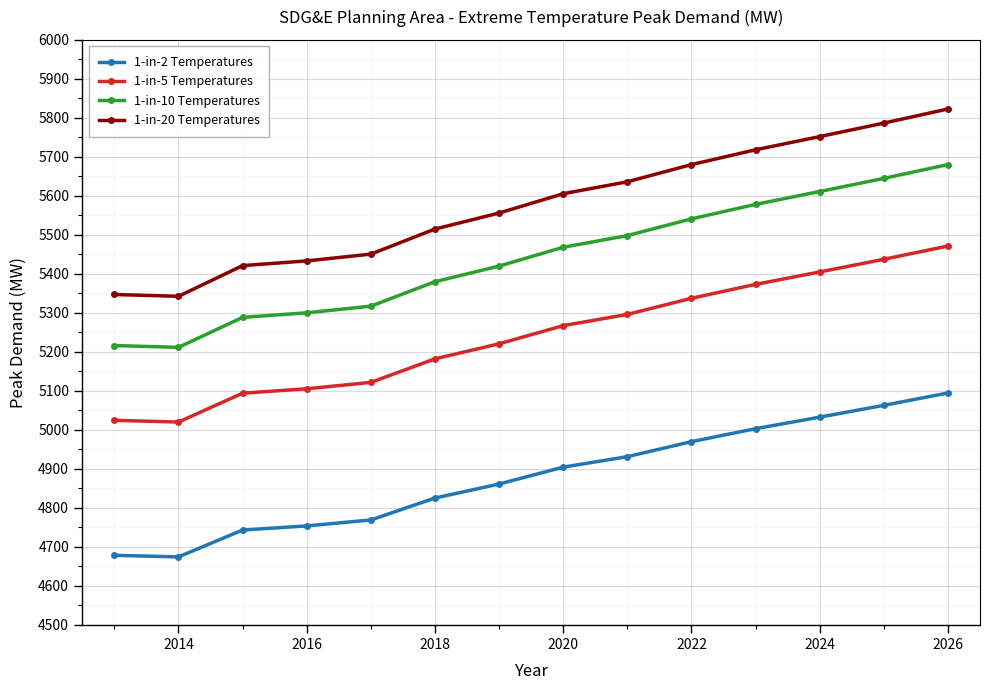

What is the sum of all 1-in-20 Temperatures values?

78065.8